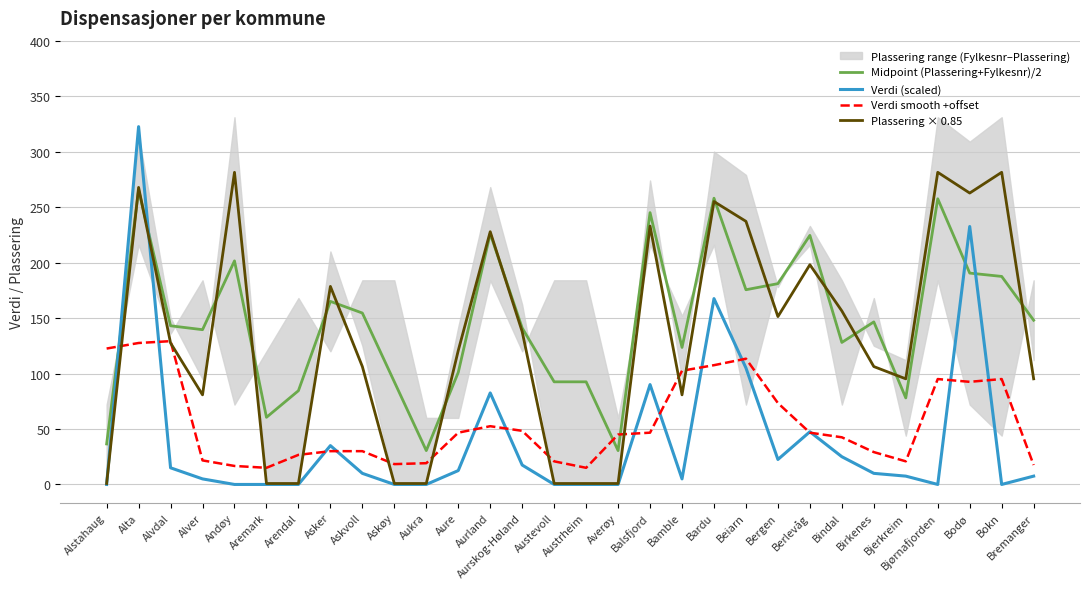

At which label is Verdi (scaled) closest to 161?

Bardu